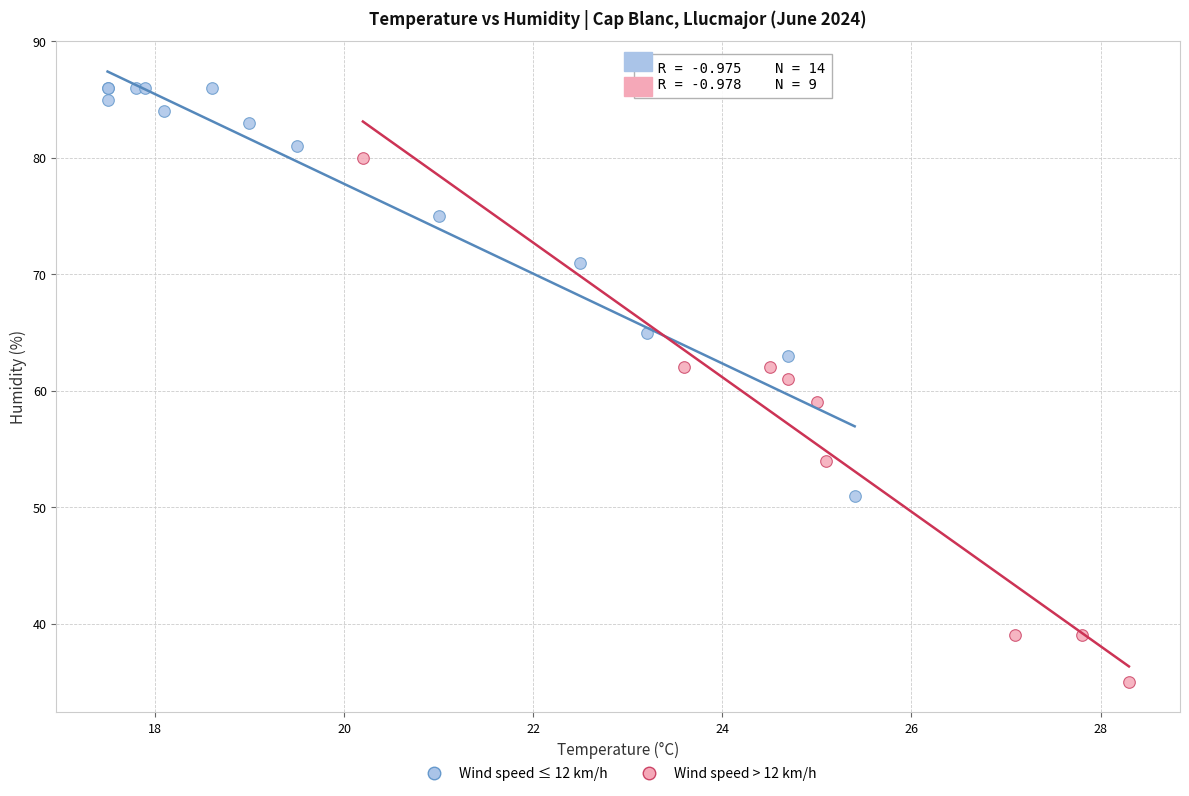

Which series contains the lowest Y value?

Wind speed > 12 km/h